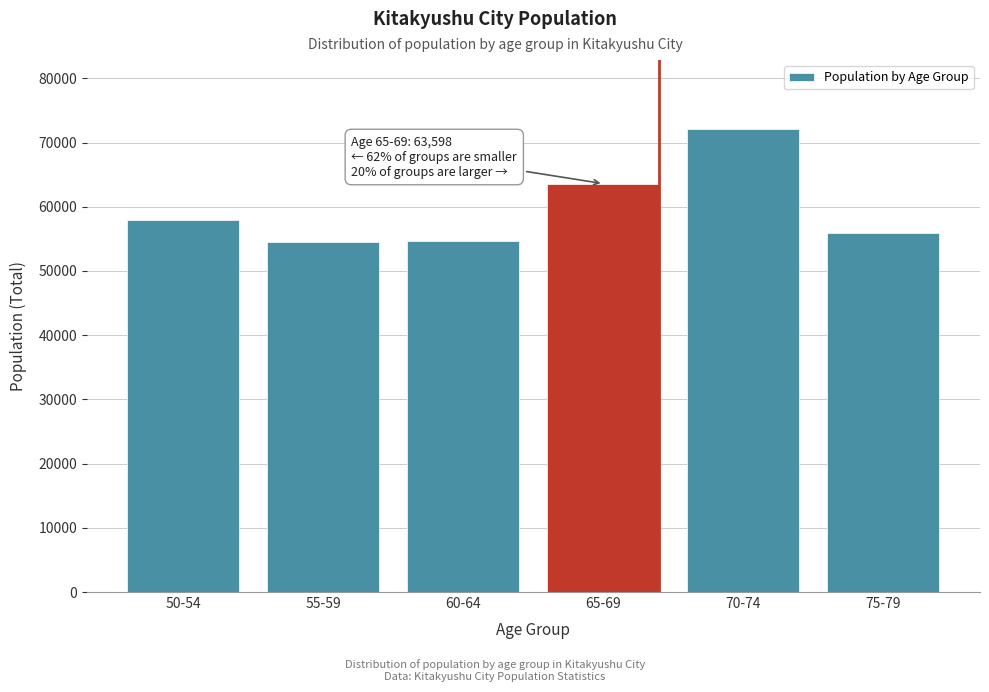

What is the average value?

59780